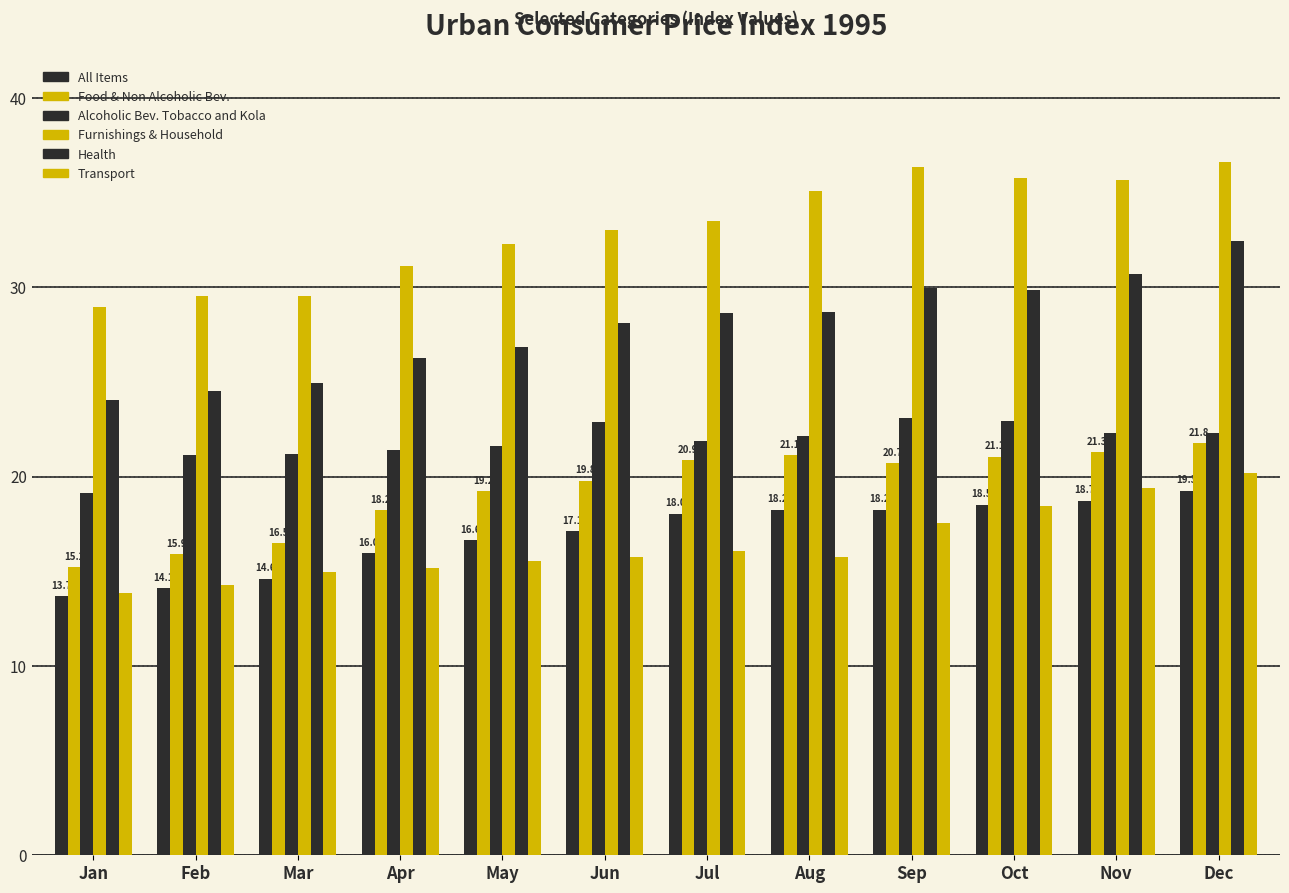

Reading right to left, what are all the values shown in this chart?

All Items: 19.3	18.7	18.5	18.2	18.2	18.0	17.1	16.6	16.0	14.6	14.1	13.7
Food & Non Alcoholic Bev.: 21.8	21.3	21.1	20.7	21.1	20.9	19.8	19.2	18.2	16.5	15.9	15.2
Alcoholic Bev. Tobacco and Kola: 22.3	22.3	22.9	23.1	22.1	21.9	22.9	21.6	21.4	21.2	21.2	19.1
Furnishings & Household: 36.6	35.6	35.8	36.4	35.1	33.5	33.0	32.3	31.1	29.5	29.6	28.9
Health: 32.4	30.7	29.8	29.9	28.7	28.6	28.1	26.9	26.3	25.0	24.5	24.0
Transport: 20.2	19.4	18.4	17.6	15.8	16.1	15.8	15.6	15.2	14.9	14.3	13.9